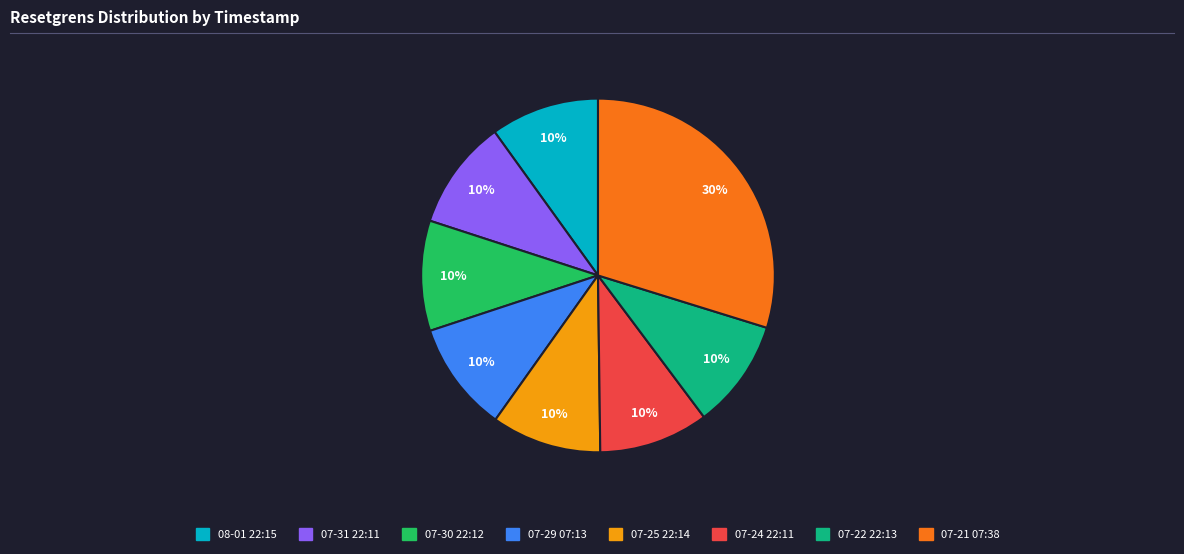

What is the largest slice in the pie chart?

07-21 07:38